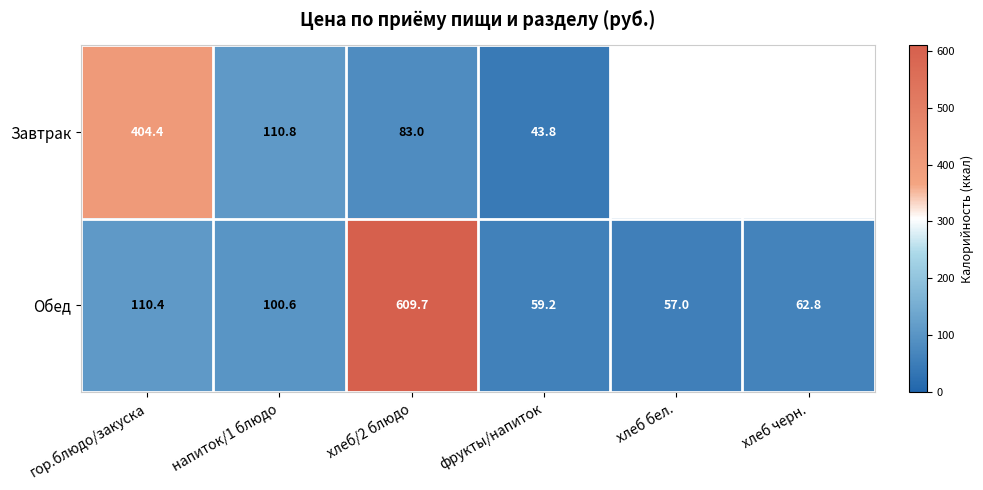

At хлеб/2 блюдо, list the series in order from smallest to largest.

Завтрак, Обед